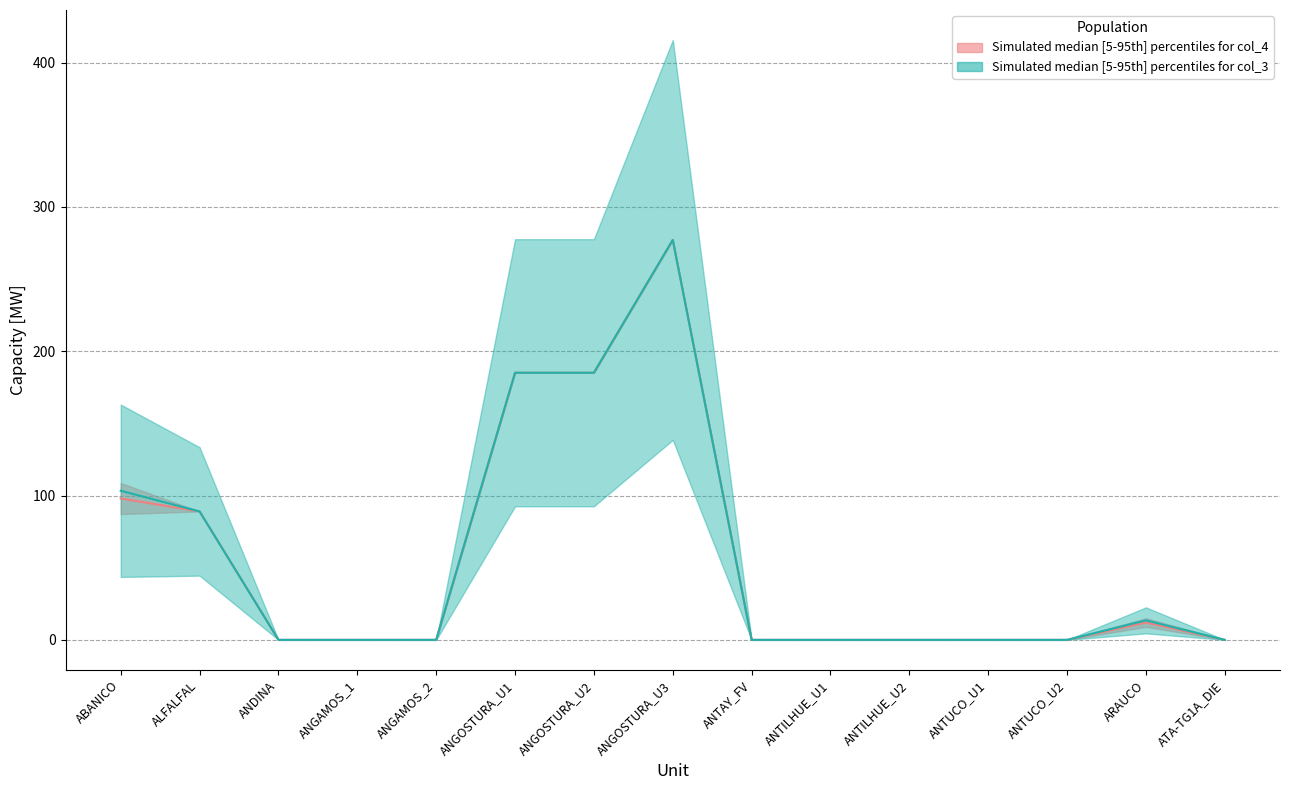

Is it true that col_4_lower equals 169.0 at ANTUCO_U2?

False